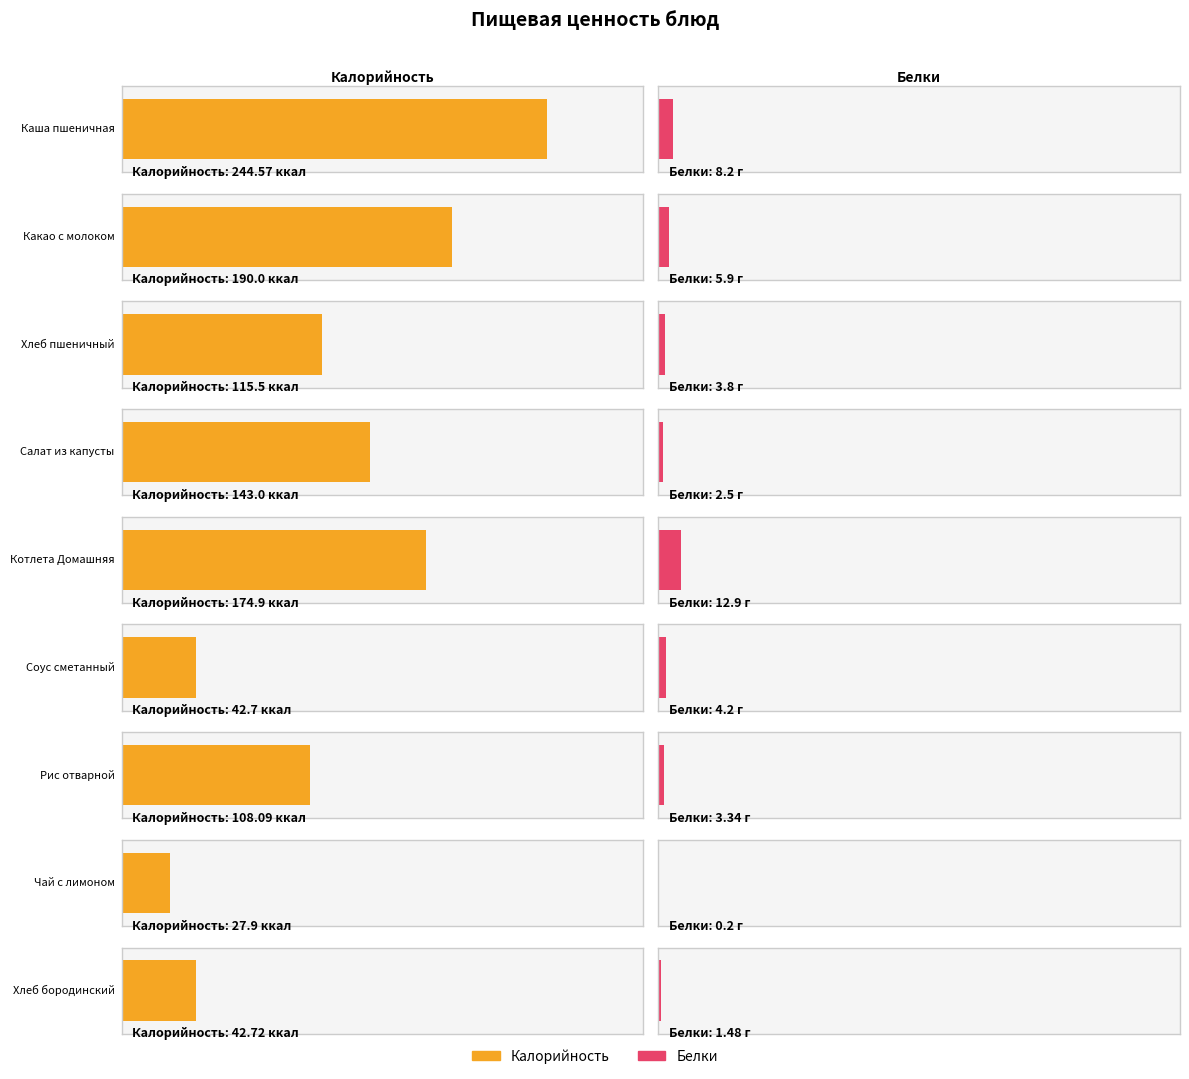

What are all the series names shown in the legend?

Калорийность, Белки